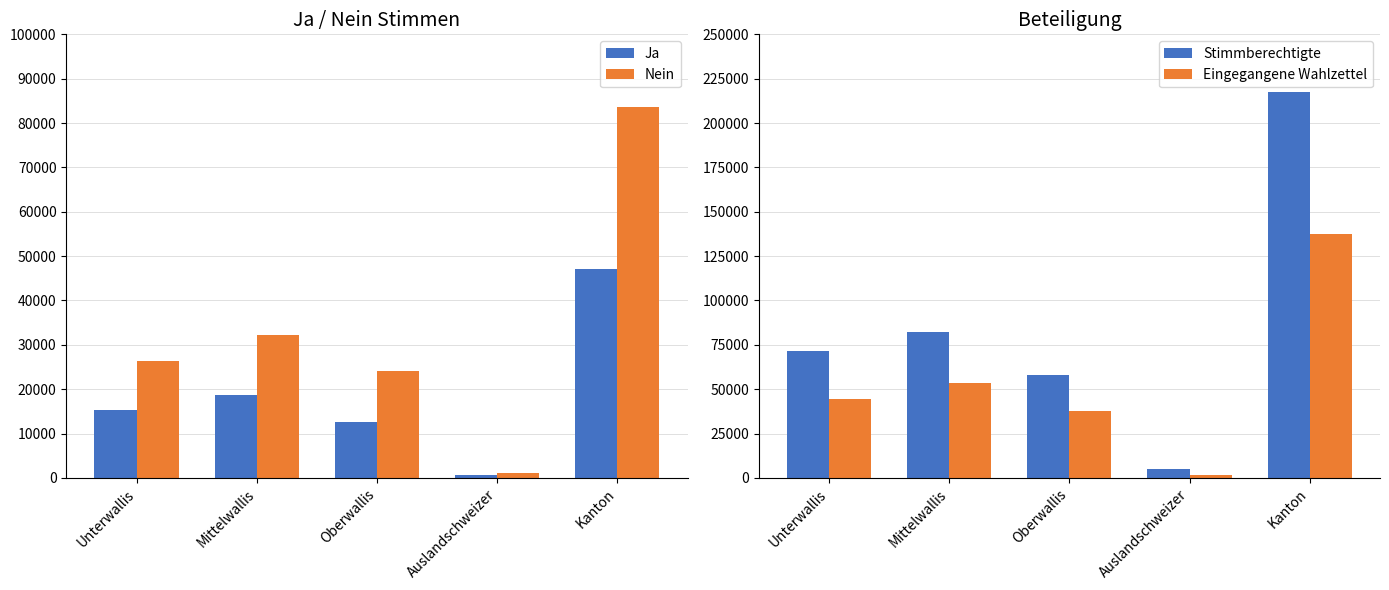

True or false: Eingegangene Wahlzettel has a value of 44258 at Unterwallis.

True